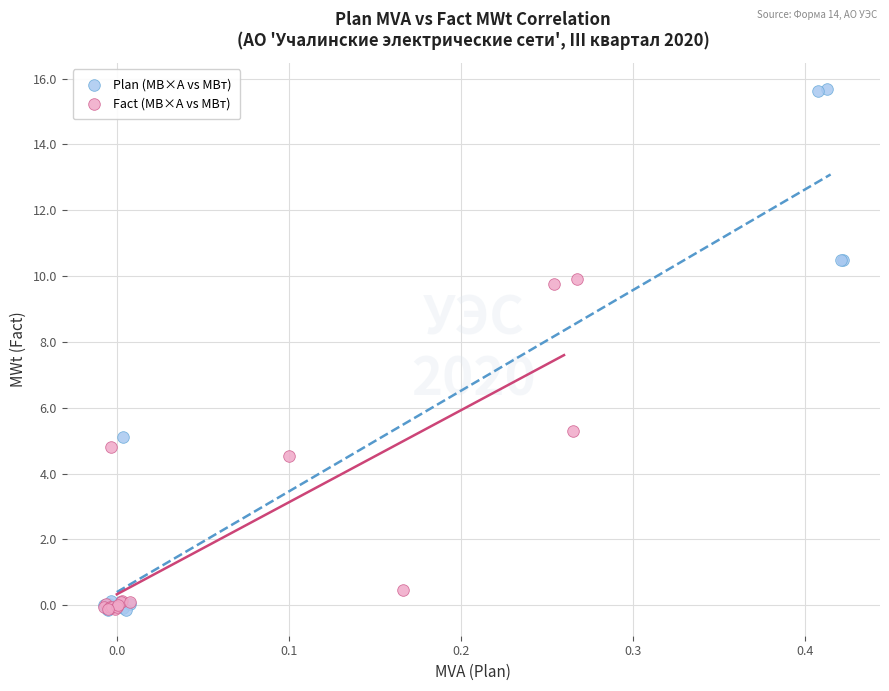

Which series has the largest Y range (max minus min)?

Plan (МВ×А vs МВт)